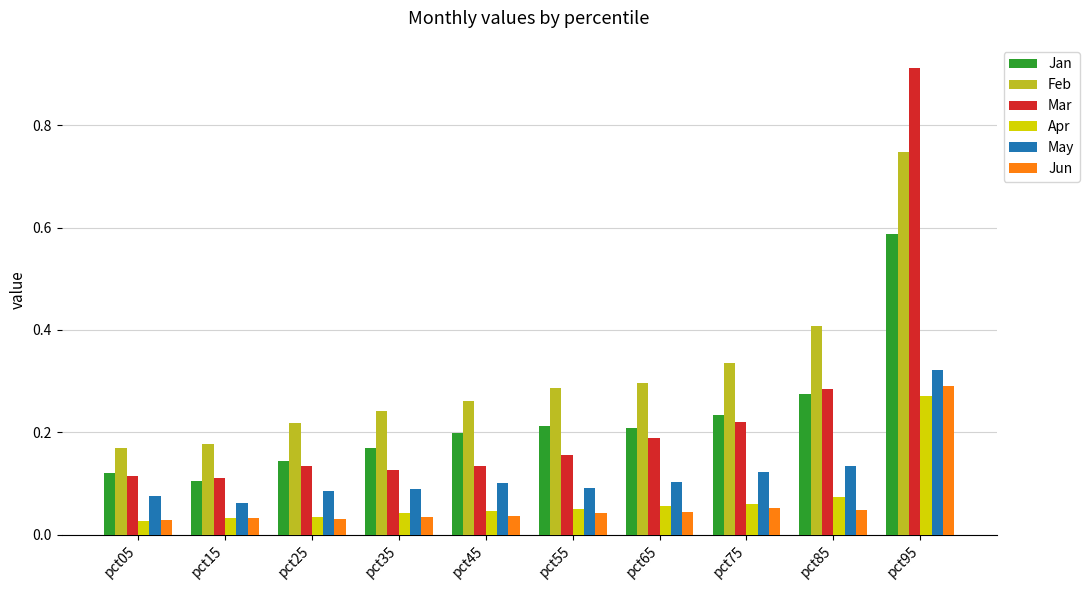

What is the sum of all Feb values?

3.1